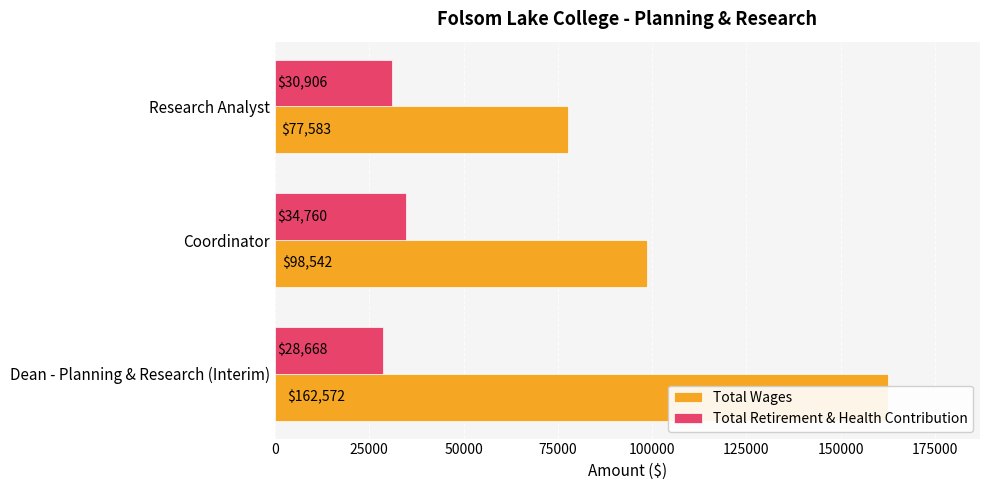

Rank the series at Research Analyst from lowest to highest value.

Total Retirement & Health Contribution, Total Wages